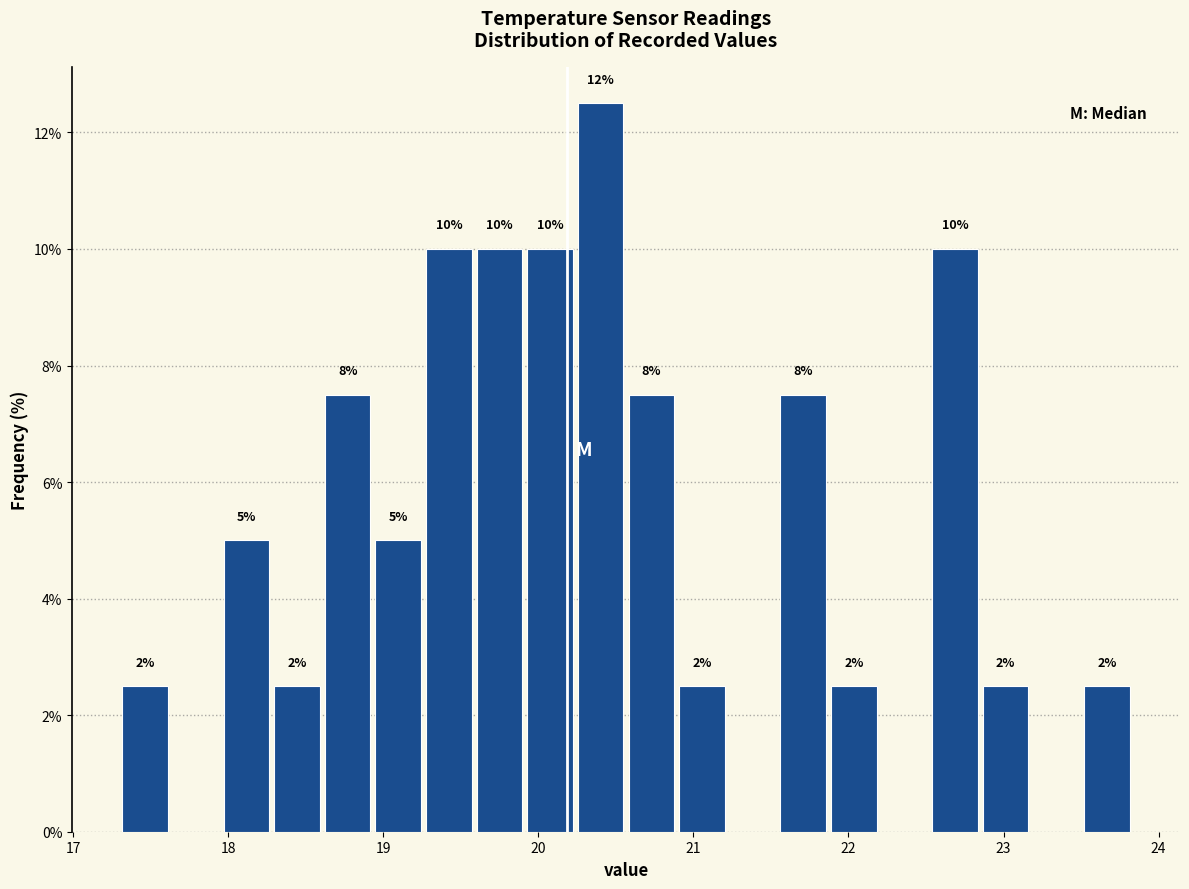

Read against the x-axis, roughly where is the centre of the tallest bar?

20.4